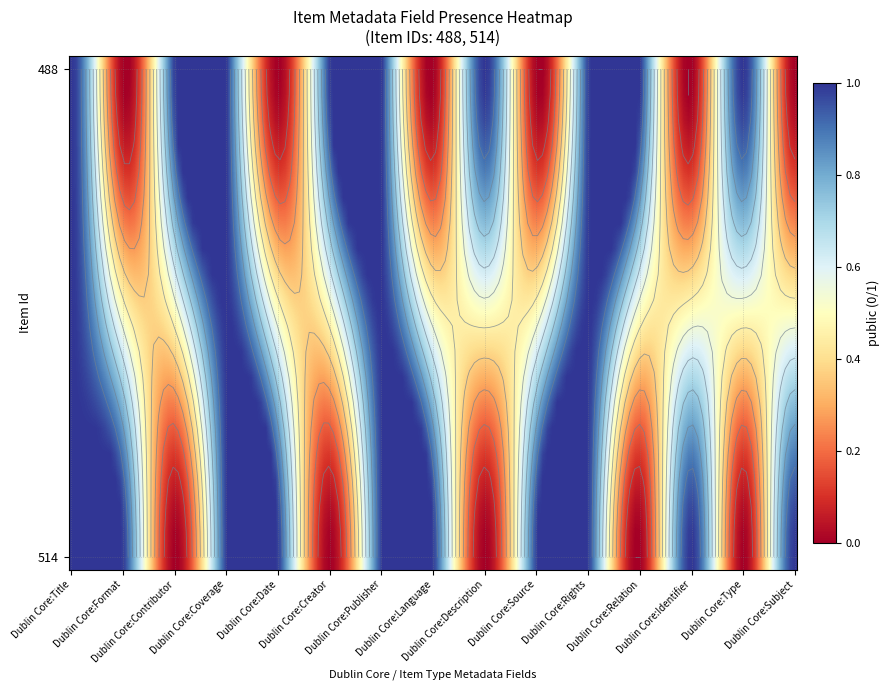

Is it true that 514 equals 0 at Dublin Core:Creator?

False